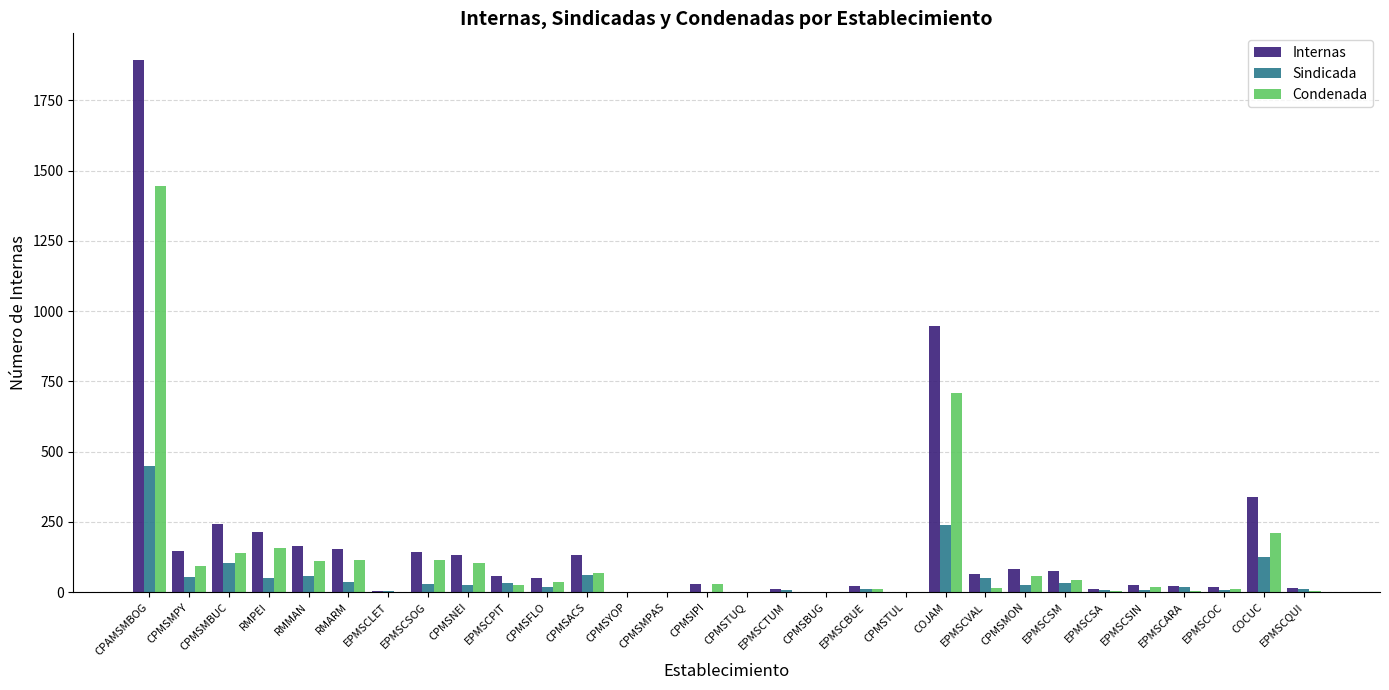

How many groups of bars are there?

30